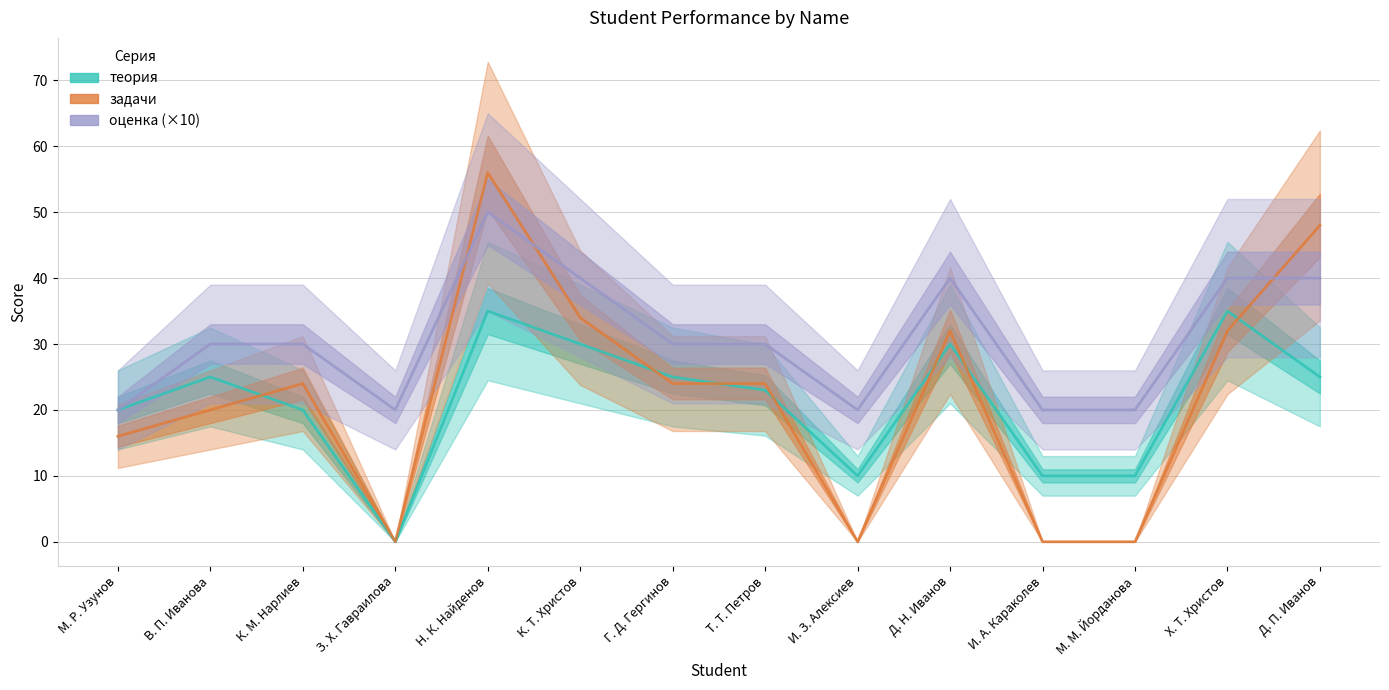

What is the average value of the оценка (×10) series?

31